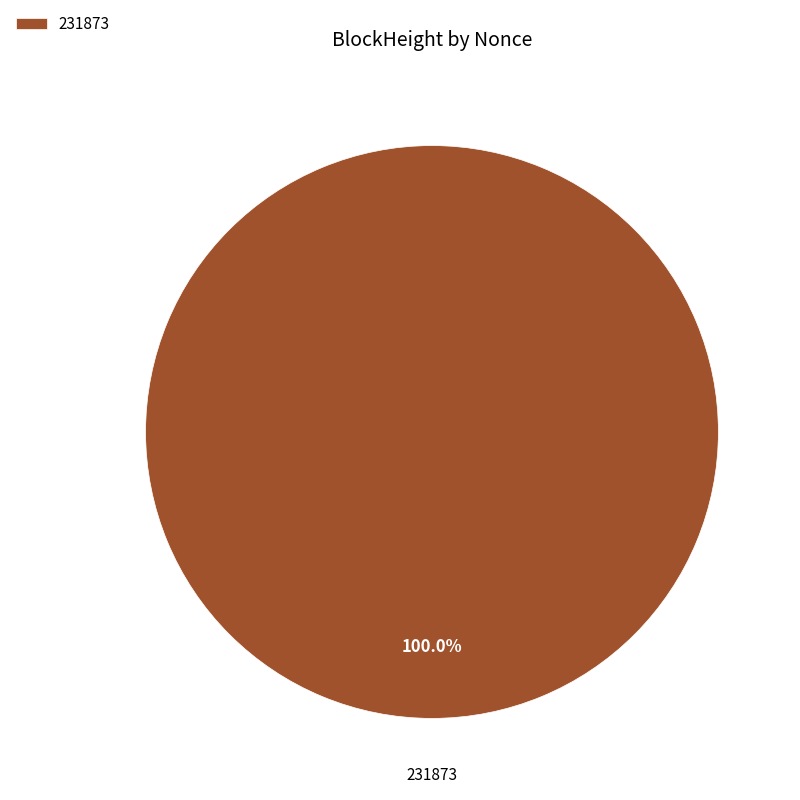

Rank the categories by value from highest to lowest.

231873